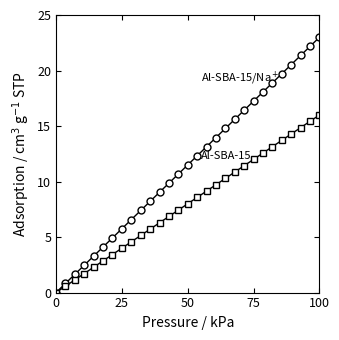

Does the chart have visible grid lines?

No